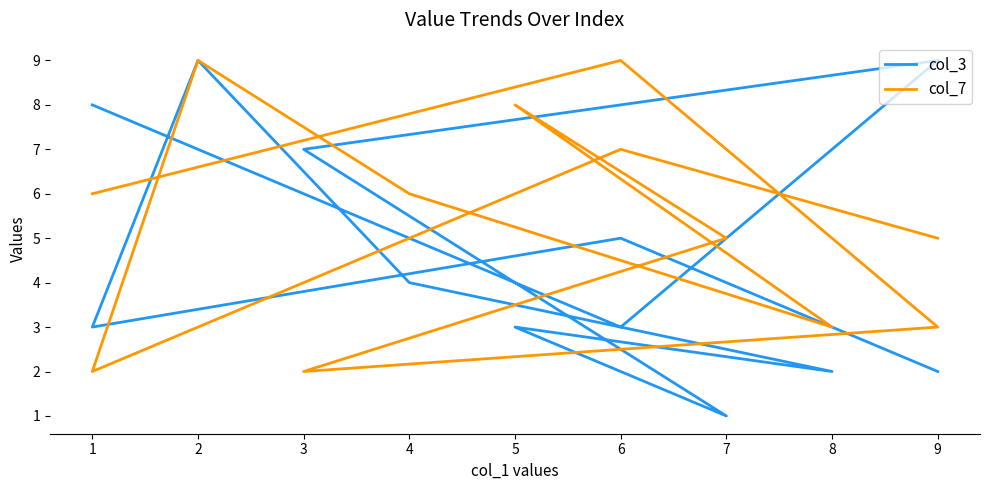

Between which two adjacent categories do col_3 and col_7 first intersect?

6 and 1